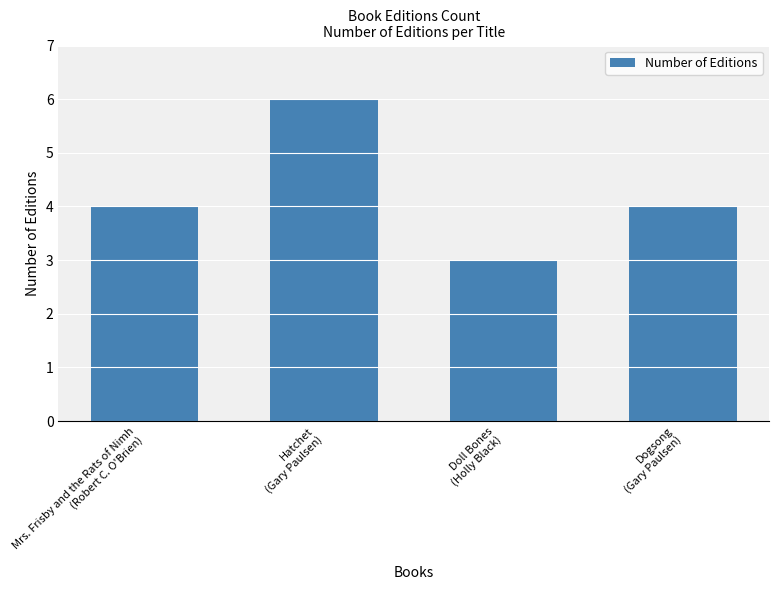

What is the greatest value displayed?

6